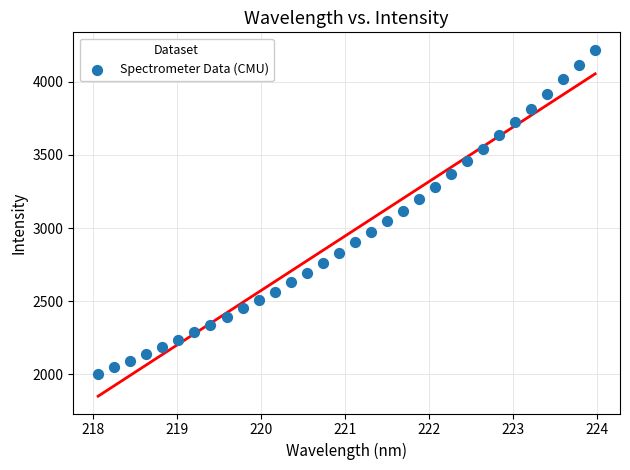

What is the range of X values (max minus min)?

5.9